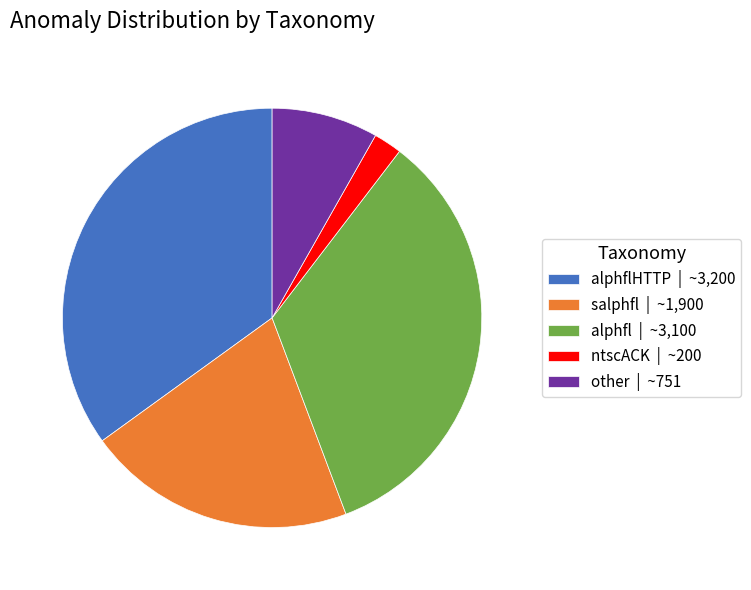

Is there a majority slice in this chart?

No